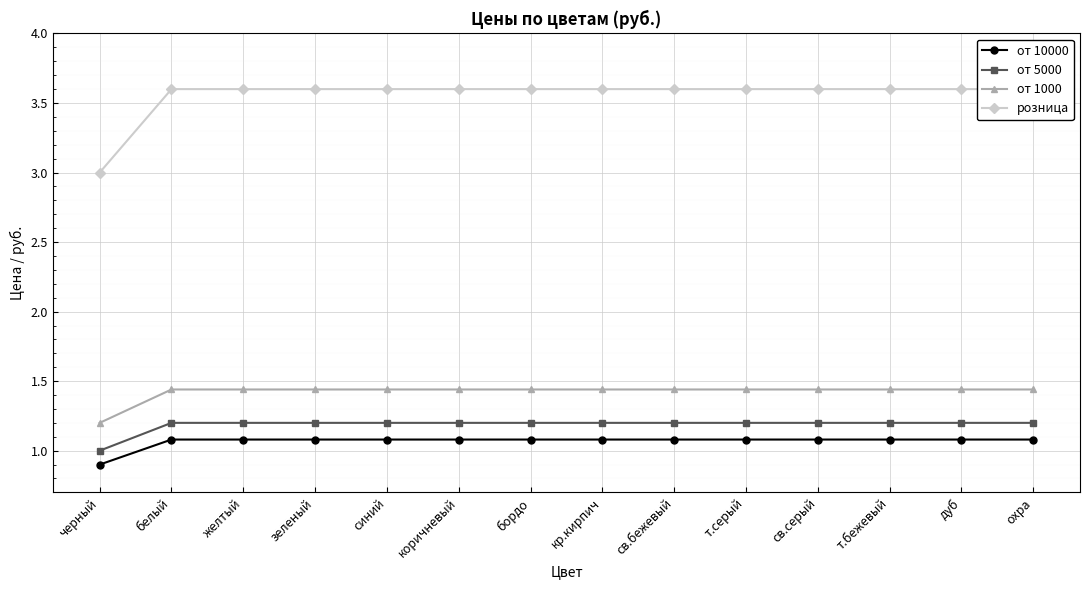

What is the label of the 11th point from the right?

зеленый